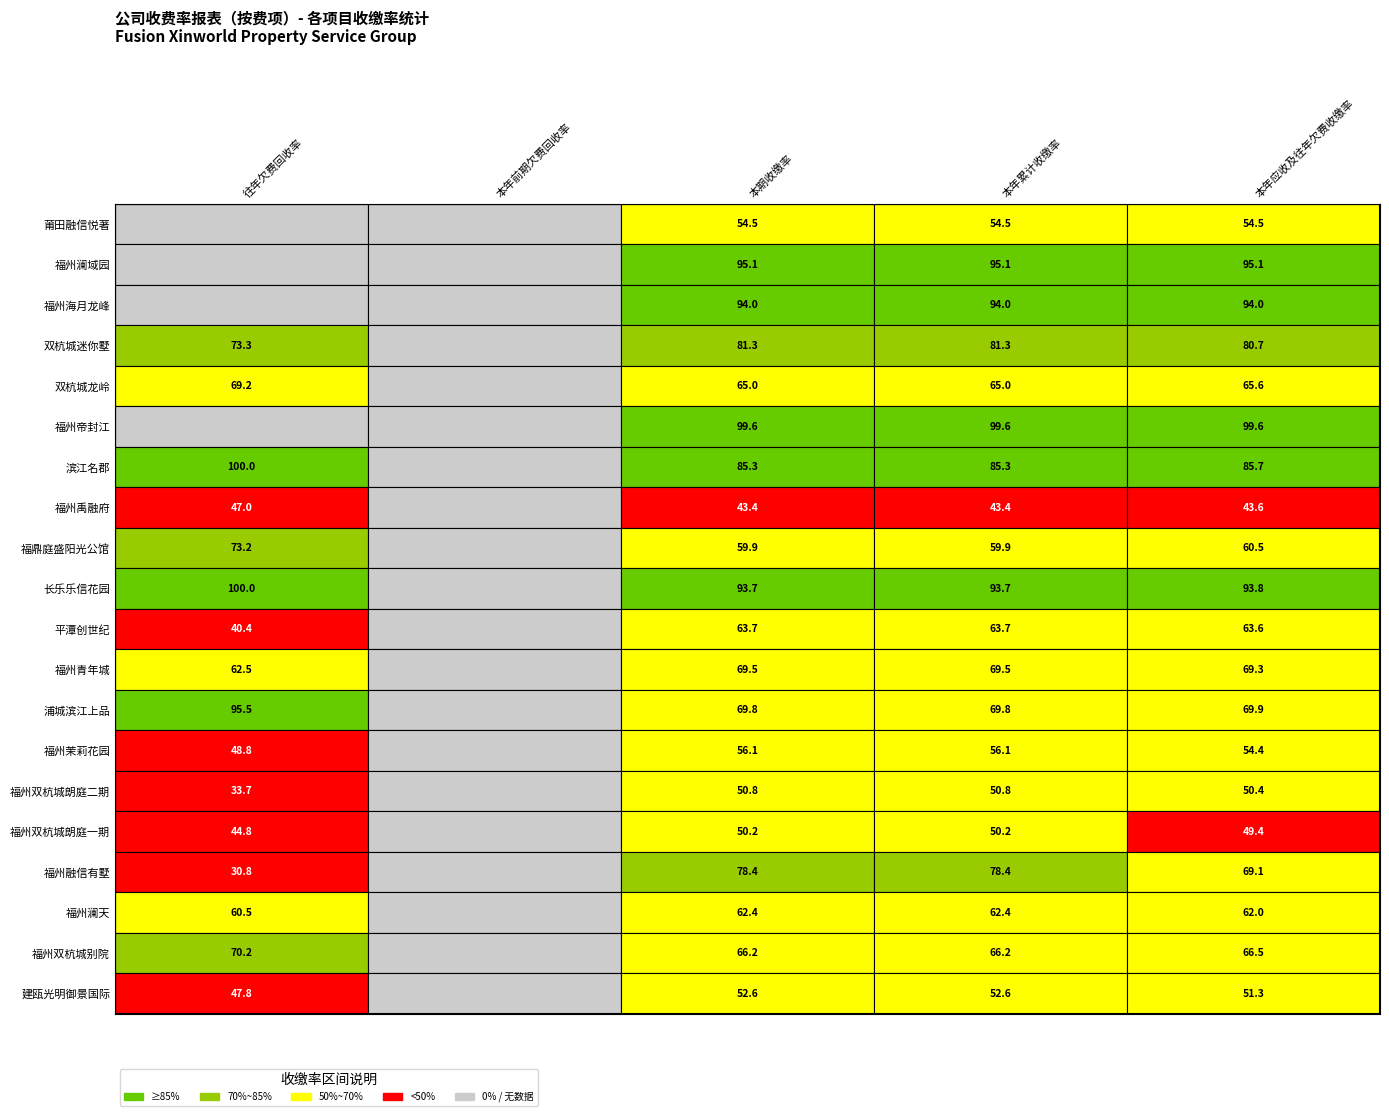

Reading left to right, list all the values displayed in this chart.

莆田融信悦著: 莆田融信悦著=0.0	福州澜域园=0.0	福州海月龙峰=54.5	双杭城迷你墅=54.5	双杭城龙岭=54.5
福州澜域园: 莆田融信悦著=0.0	福州澜域园=0.0	福州海月龙峰=95.1	双杭城迷你墅=95.1	双杭城龙岭=95.1
福州海月龙峰: 莆田融信悦著=0.0	福州澜域园=0.0	福州海月龙峰=94.0	双杭城迷你墅=94.0	双杭城龙岭=94.0
双杭城迷你墅: 莆田融信悦著=73.3	福州澜域园=0.0	福州海月龙峰=81.3	双杭城迷你墅=81.3	双杭城龙岭=80.7
双杭城龙岭: 莆田融信悦著=69.2	福州澜域园=0.0	福州海月龙峰=65.0	双杭城迷你墅=65.0	双杭城龙岭=65.6
福州帝封江: 莆田融信悦著=0.0	福州澜域园=0.0	福州海月龙峰=99.6	双杭城迷你墅=99.6	双杭城龙岭=99.6
滨江名郡: 莆田融信悦著=100.0	福州澜域园=0.0	福州海月龙峰=85.3	双杭城迷你墅=85.3	双杭城龙岭=85.7
福州禹融府: 莆田融信悦著=47.0	福州澜域园=0.0	福州海月龙峰=43.4	双杭城迷你墅=43.4	双杭城龙岭=43.6
福鼎庭盛阳光公馆: 莆田融信悦著=73.2	福州澜域园=0.0	福州海月龙峰=59.9	双杭城迷你墅=59.9	双杭城龙岭=60.5
长乐乐信花园: 莆田融信悦著=100.0	福州澜域园=0.0	福州海月龙峰=93.7	双杭城迷你墅=93.7	双杭城龙岭=93.8
平潭创世纪: 莆田融信悦著=40.4	福州澜域园=0.0	福州海月龙峰=63.7	双杭城迷你墅=63.7	双杭城龙岭=63.6
福州青年城: 莆田融信悦著=62.5	福州澜域园=0.0	福州海月龙峰=69.5	双杭城迷你墅=69.5	双杭城龙岭=69.3
浦城滨江上品: 莆田融信悦著=95.5	福州澜域园=0.0	福州海月龙峰=69.8	双杭城迷你墅=69.8	双杭城龙岭=69.9
福州茉莉花园: 莆田融信悦著=48.8	福州澜域园=0.0	福州海月龙峰=56.1	双杭城迷你墅=56.1	双杭城龙岭=54.4
福州双杭城朗庭二期: 莆田融信悦著=33.7	福州澜域园=0.0	福州海月龙峰=50.8	双杭城迷你墅=50.8	双杭城龙岭=50.4
福州双杭城朗庭一期: 莆田融信悦著=44.8	福州澜域园=0.0	福州海月龙峰=50.2	双杭城迷你墅=50.2	双杭城龙岭=49.4
福州融信有墅: 莆田融信悦著=30.8	福州澜域园=0.0	福州海月龙峰=78.4	双杭城迷你墅=78.4	双杭城龙岭=69.1
福州澜天: 莆田融信悦著=60.5	福州澜域园=0.0	福州海月龙峰=62.4	双杭城迷你墅=62.4	双杭城龙岭=62.0
福州双杭城别院: 莆田融信悦著=70.2	福州澜域园=0.0	福州海月龙峰=66.2	双杭城迷你墅=66.2	双杭城龙岭=66.5
建瓯光明御景国际: 莆田融信悦著=47.8	福州澜域园=0.0	福州海月龙峰=52.6	双杭城迷你墅=52.6	双杭城龙岭=51.3